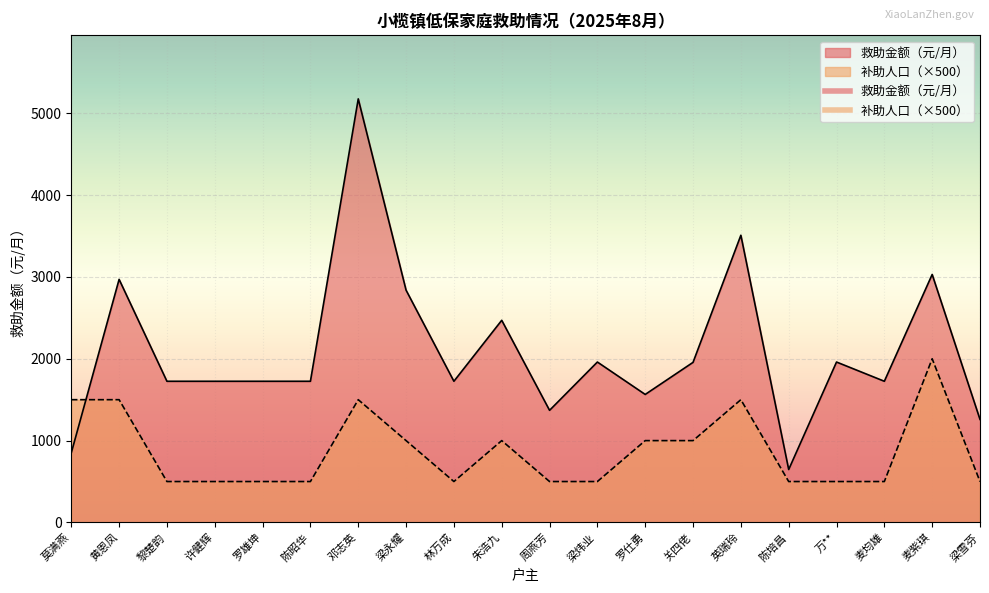

True or false: 补助人口 has a value of 1500 at 黄恩凤.

True